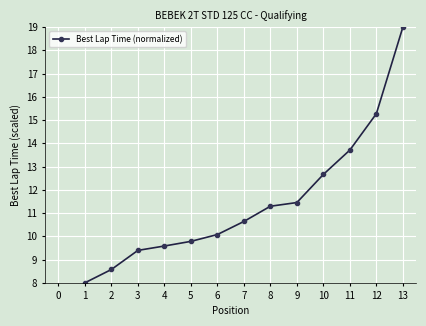

Reading right to left, extract all data points from this chart.

19.0	15.3	13.7	12.7	11.5	11.3	10.6	10.1	9.8	9.6	9.4	8.6	8.0